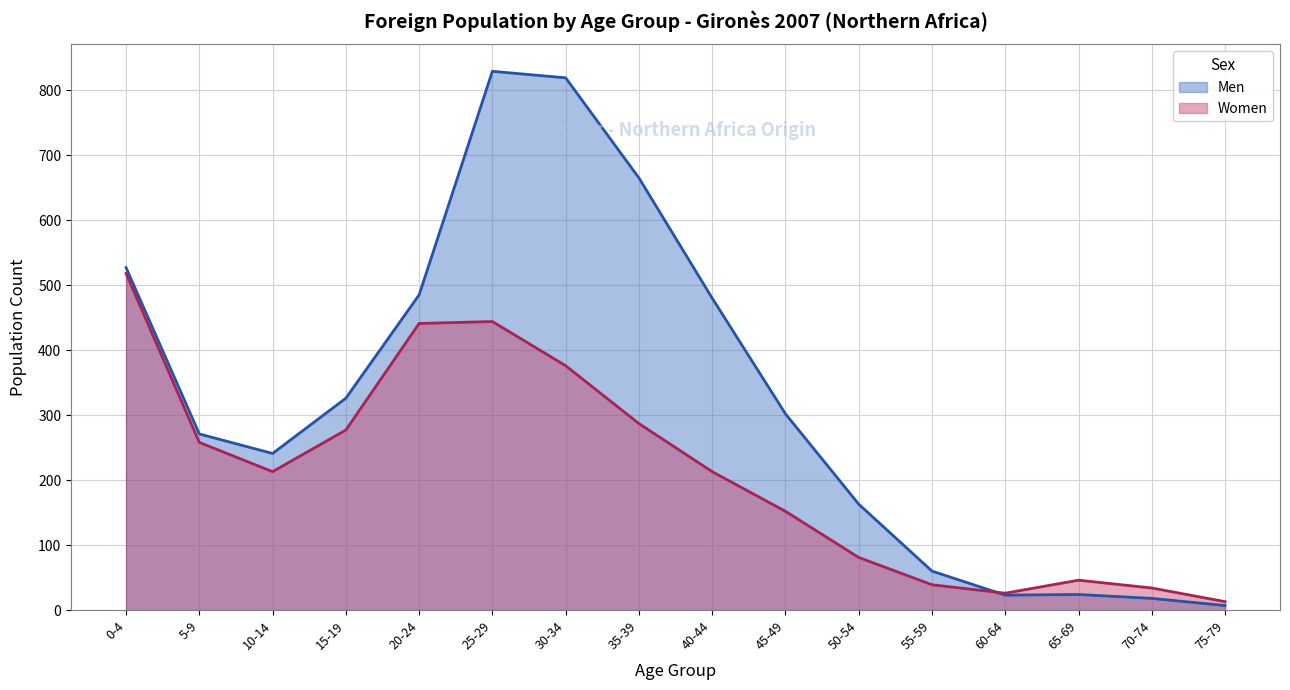

What is the difference between the highest and lowest values at 30-34?

443